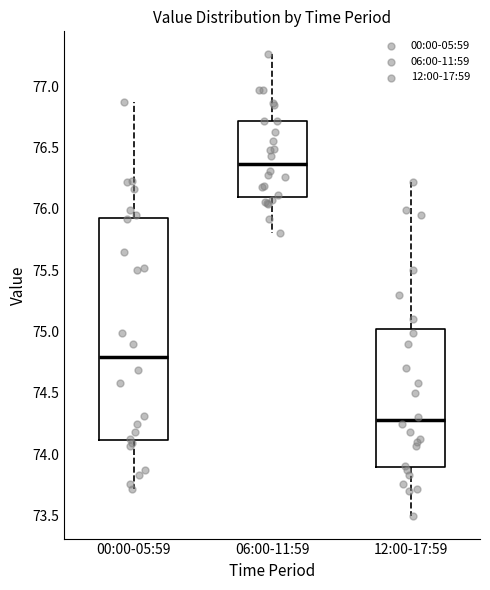

Which box's median line is the highest?

06:00-11:59